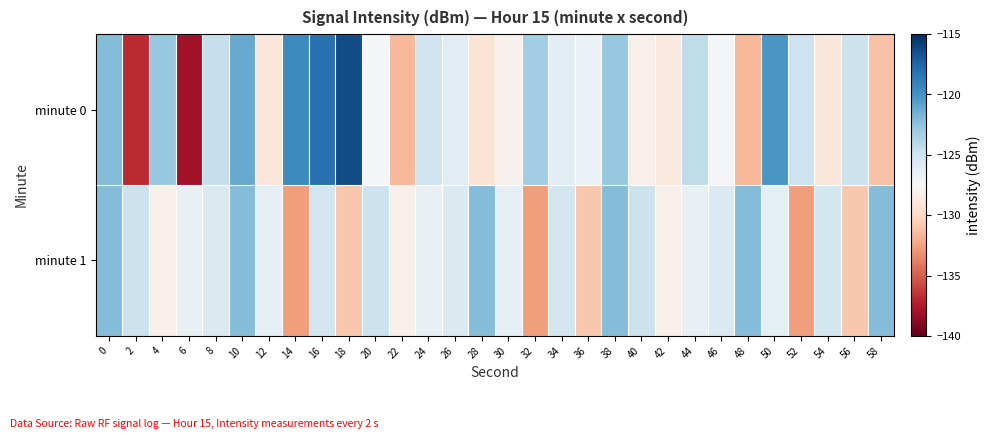

Rank the series by their average value, from lowest to highest.

minute 1, minute 0